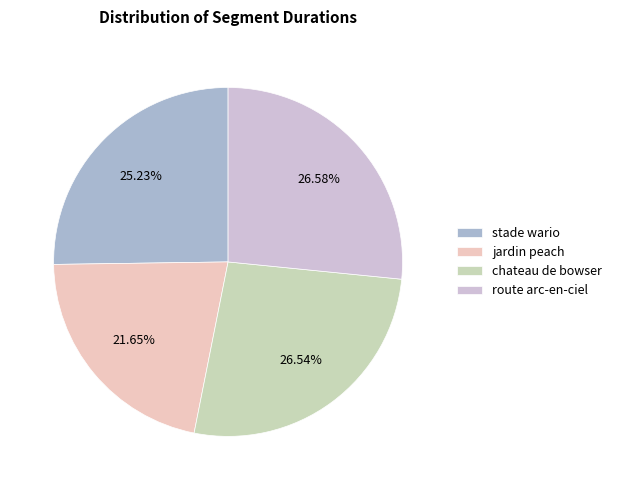

What percentage is the route arc-en-ciel slice, to the nearest percent?

27%